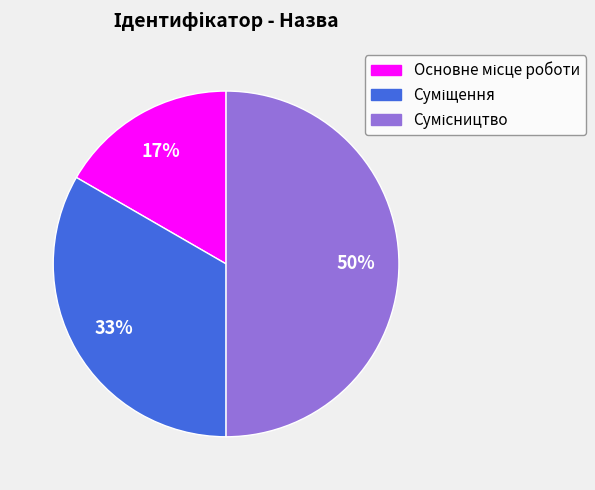

How many slices are in this pie chart?

3